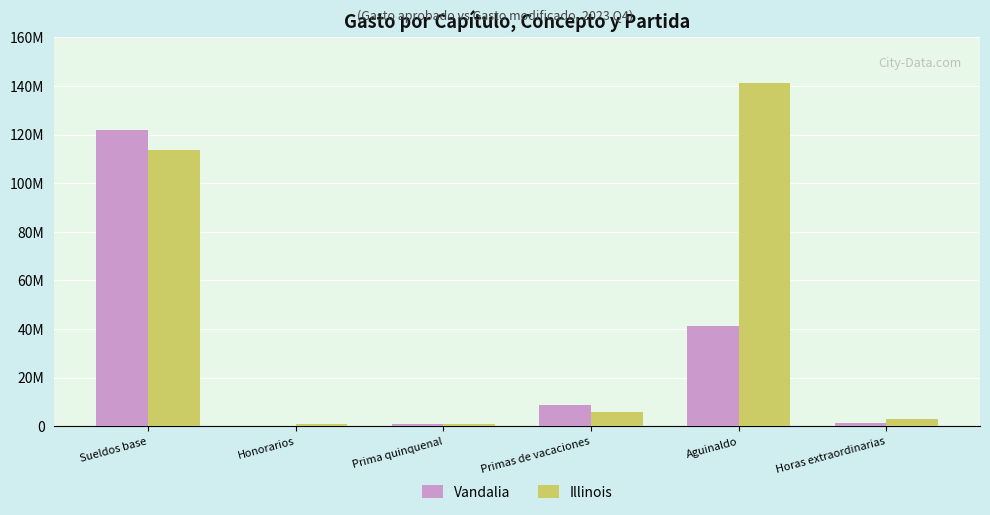

At which label does Vandalia reach its minimum?

Honorarios